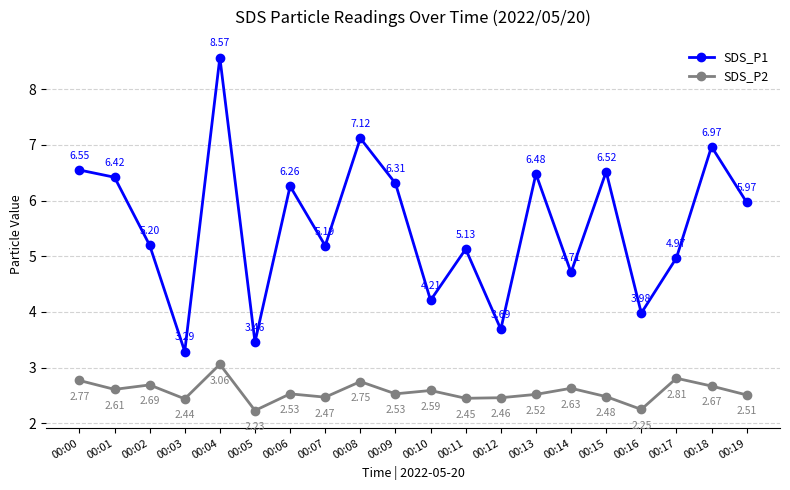

The SDS_P2 series shows 2.5 at 00:11. True or false?

True